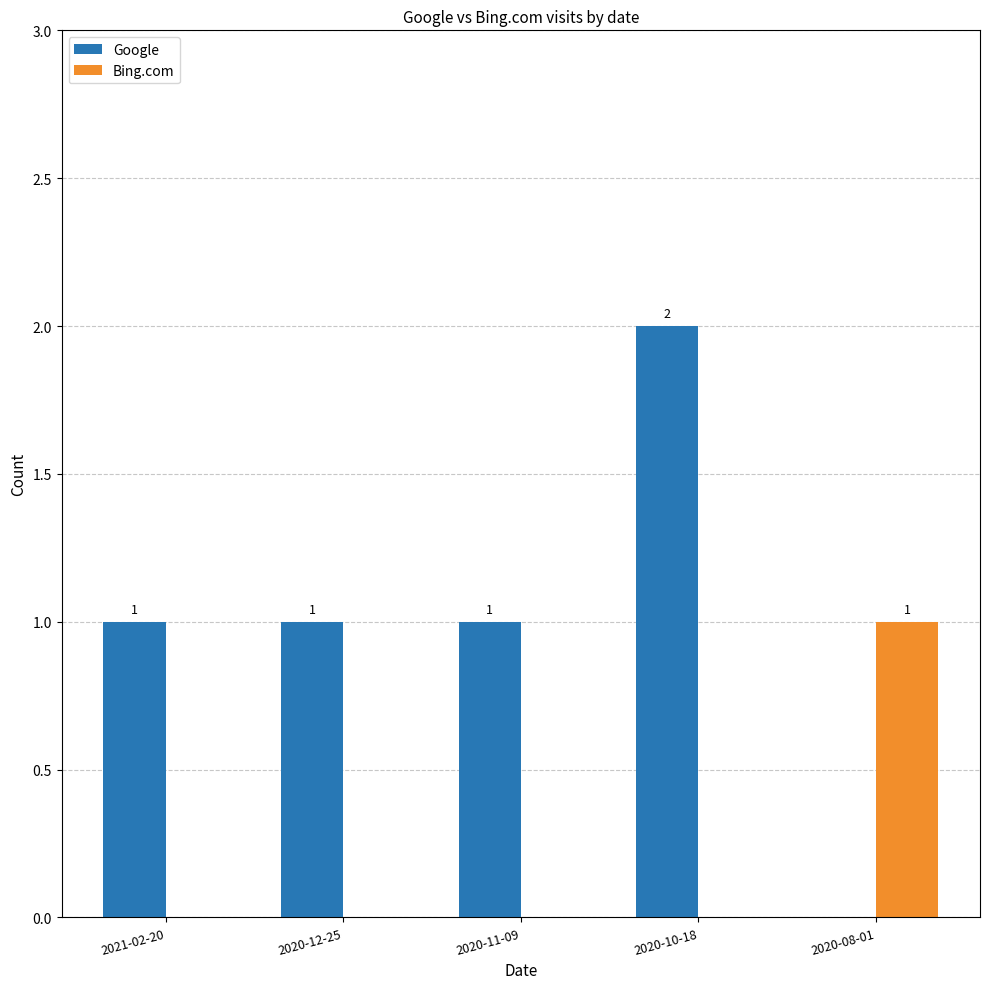

Reading left to right, what are all the values shown in this chart?

Google: 1	1	1	2	0
Bing.com: 0	0	0	0	1